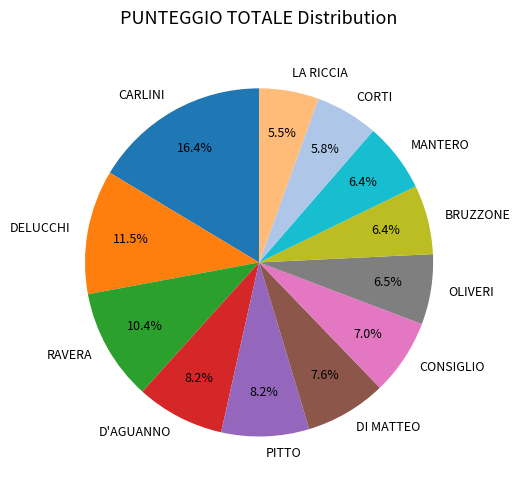

To the nearest percent, what portion does CORTI represent?

6%